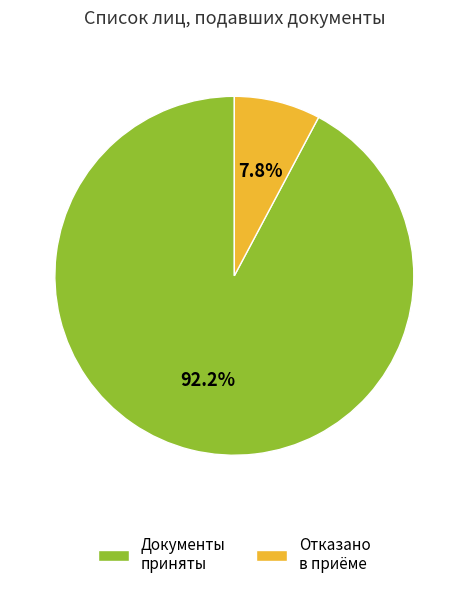

To the nearest percent, what is the combined percentage of Отказано в приёме and Документы приняты?

100%